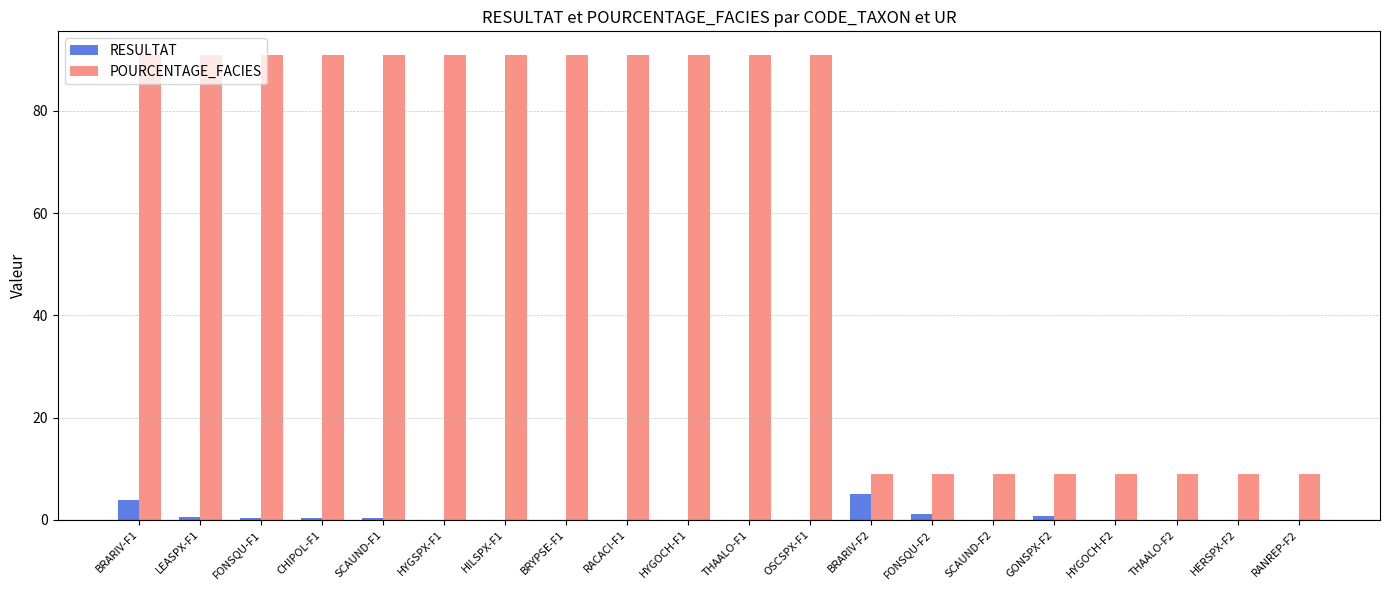

Which series changed the most between CHIPOL-F1 and HERSPX-F2?

POURCENTAGE_FACIES